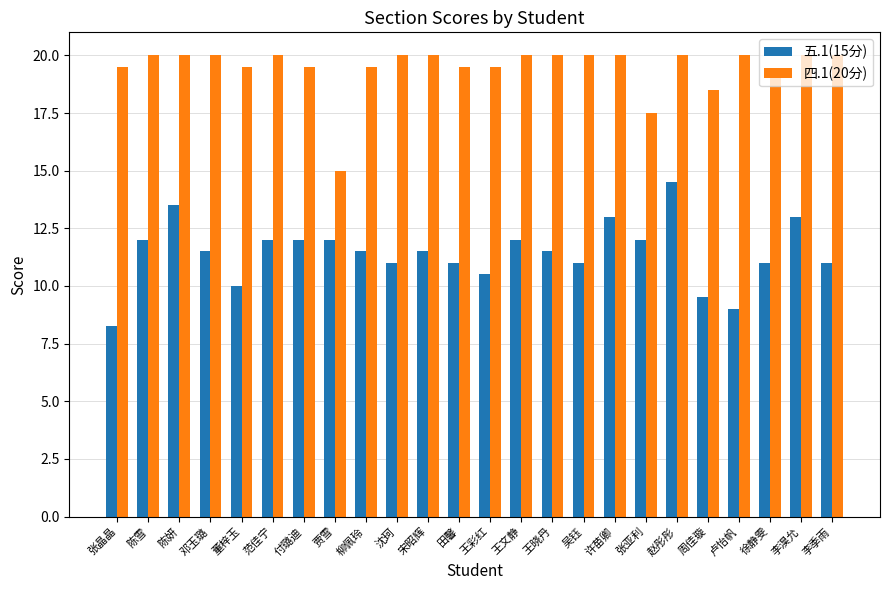

At which category is the sum across all series the highest?

赵彤彤